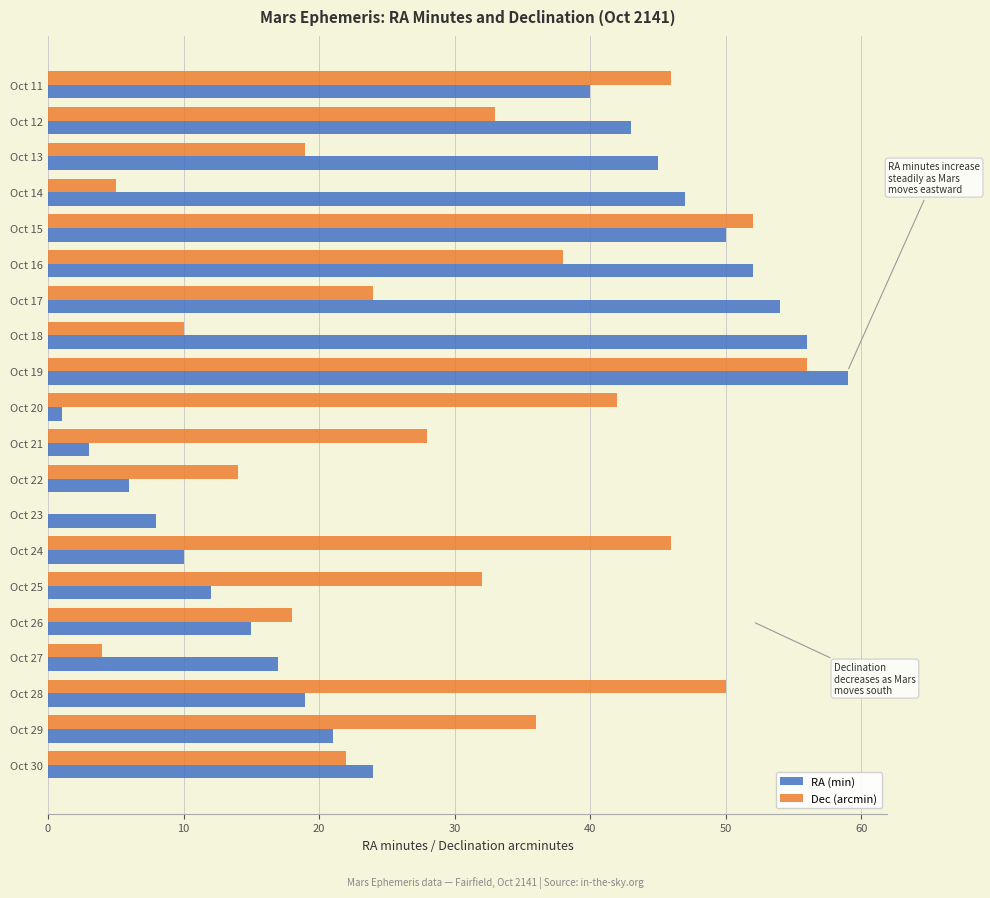

How many categories are shown in the chart?

20